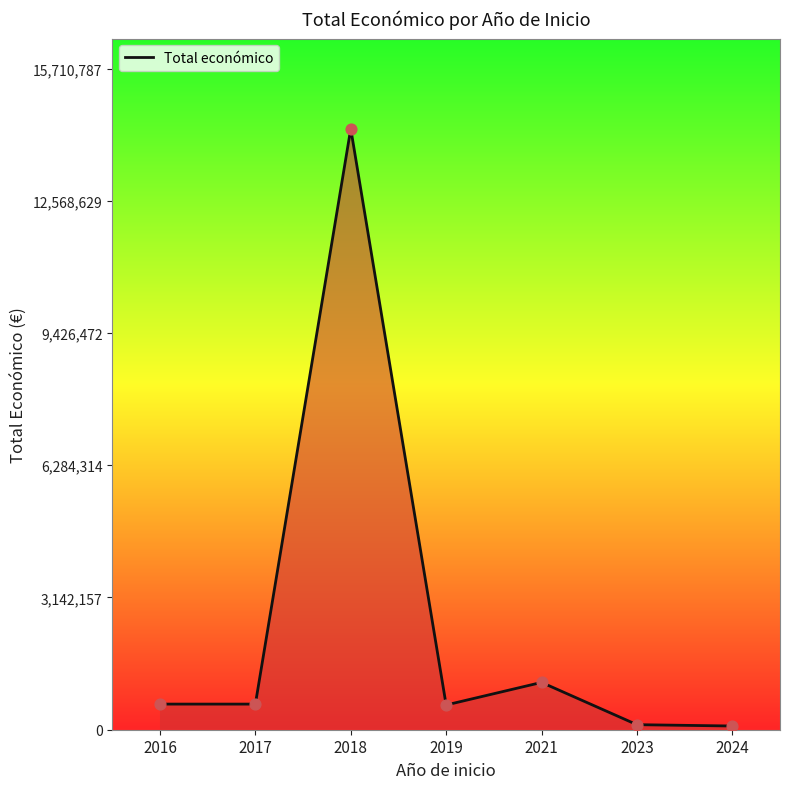

What is the ratio of the value at 2016 to the value at 2019?

1.0